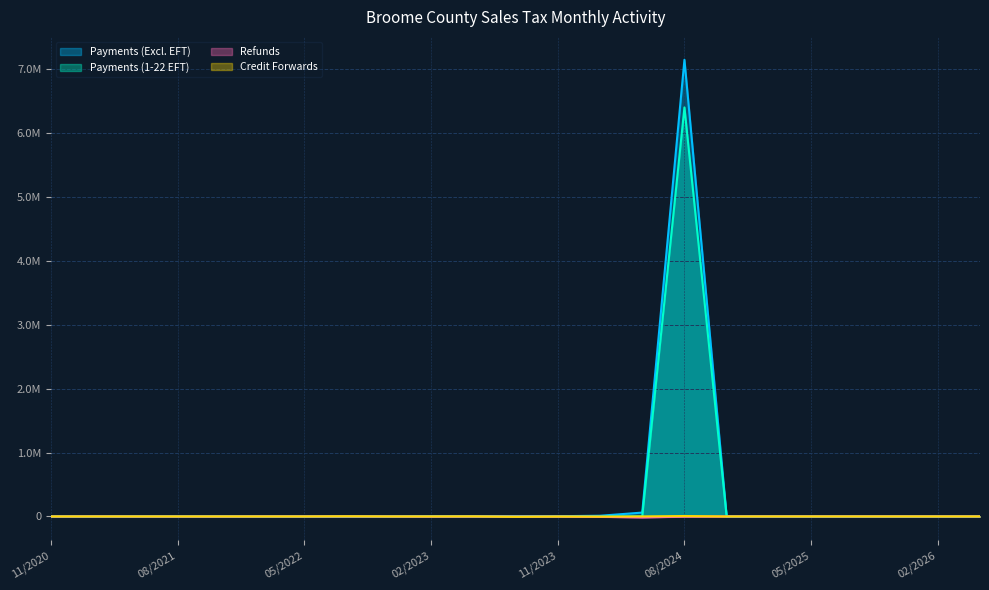

True or false: Credit Forwards has a value of 0.7 at 11/2024.

True